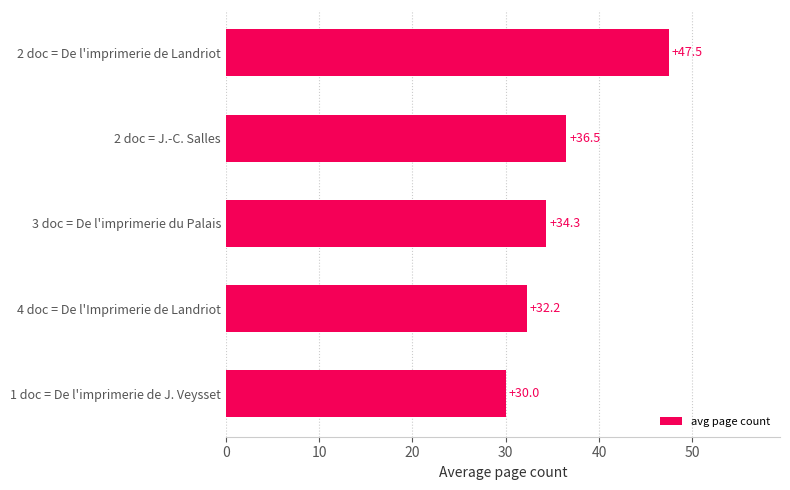

The value at 1 doc = De l'imprimerie de J. Veysset is 30.0. True or false?

True